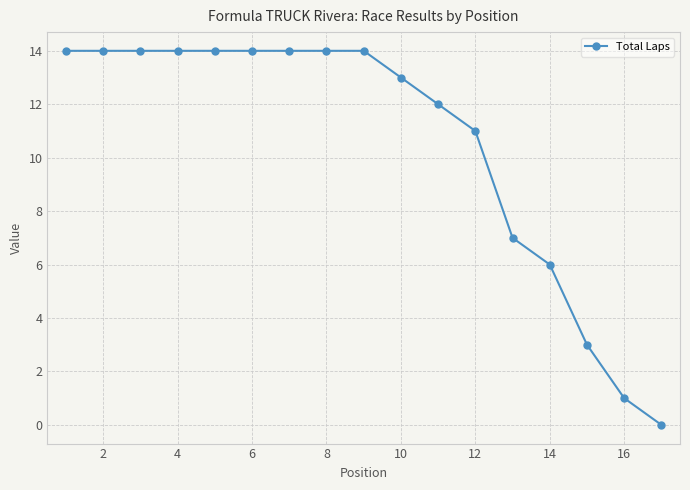

Does the chart have visible grid lines?

Yes